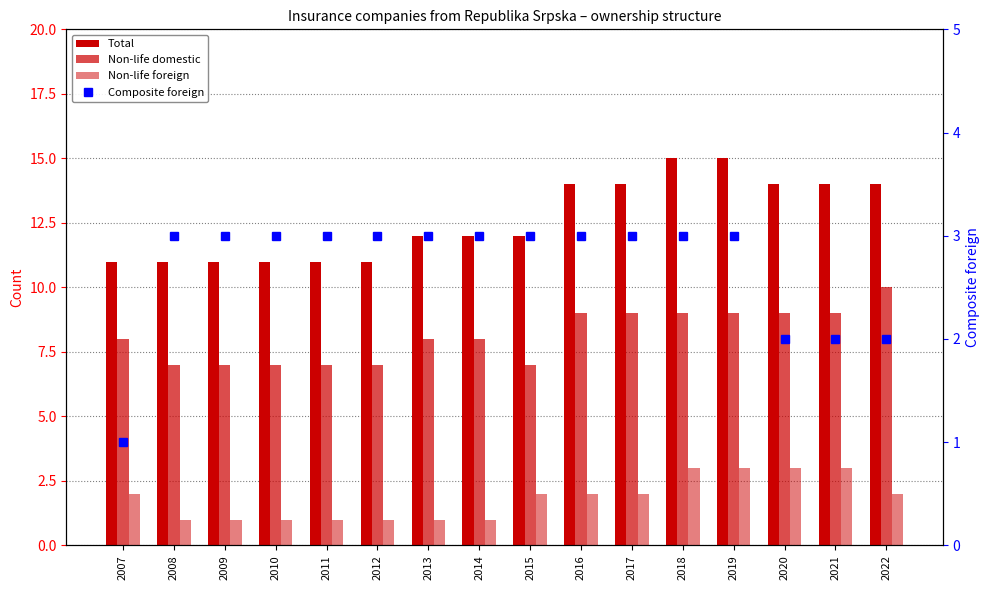

How many groups of bars are there?

16